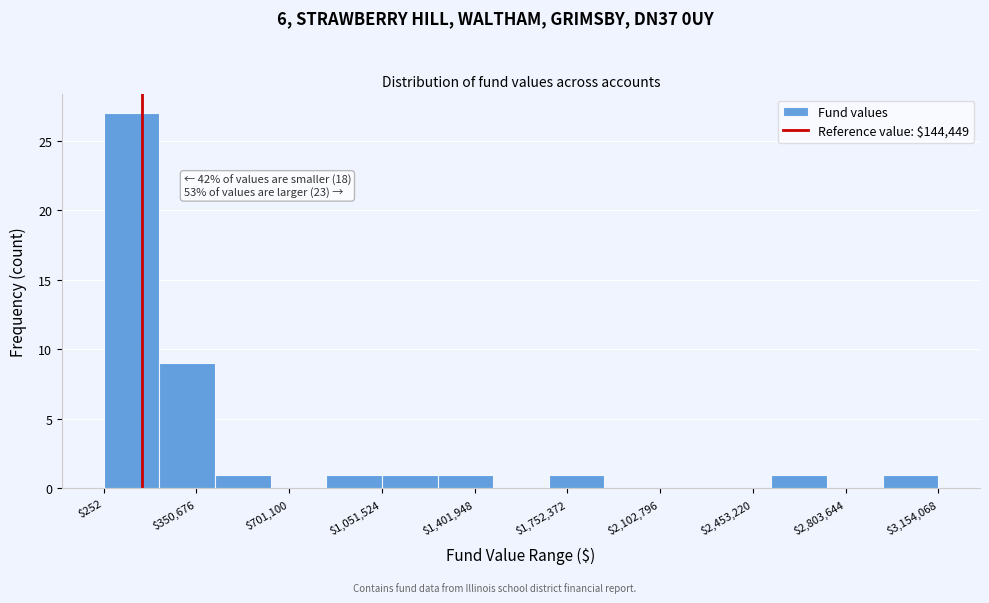

Over which range of the x-axis is the bar tallest?

0 to 200000